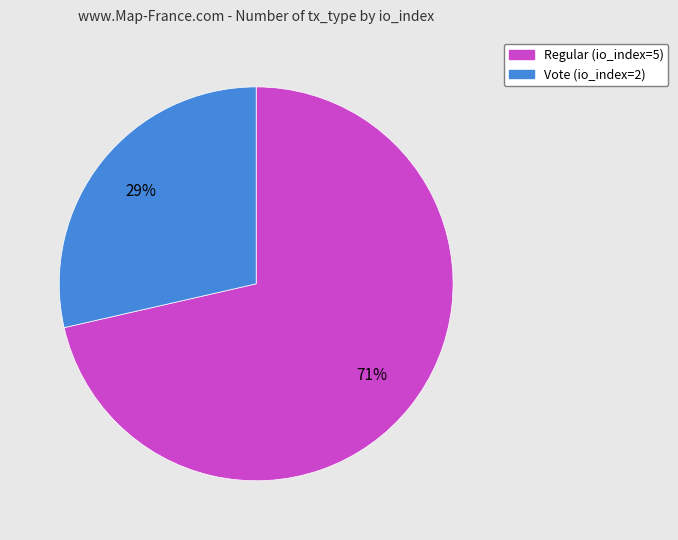

True or false: Regular (io_index=5) accounts for 71% of the total.

True